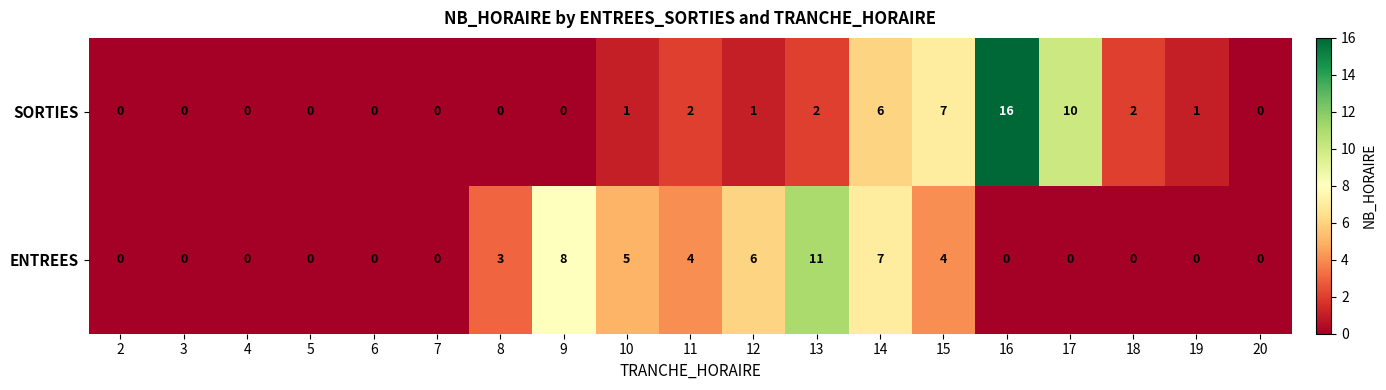

What is the average value of the ENTREES series?

3